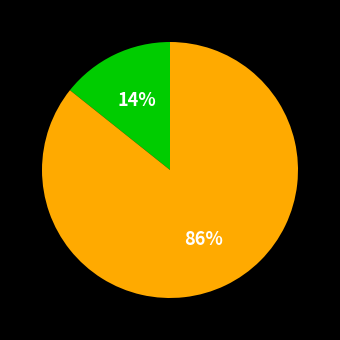

To the nearest percent, what is the average slice percentage?

50%